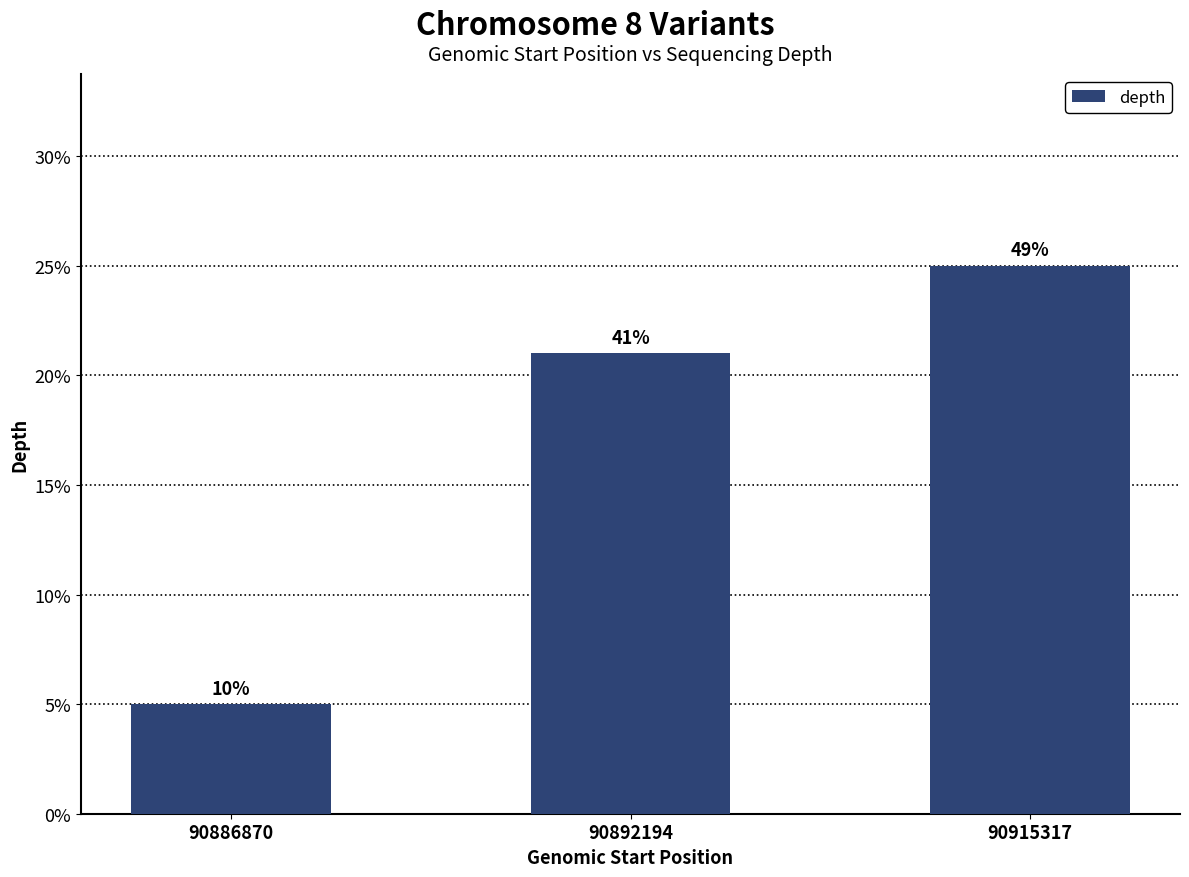

Is it true that the value at 90892194 is 21?

True